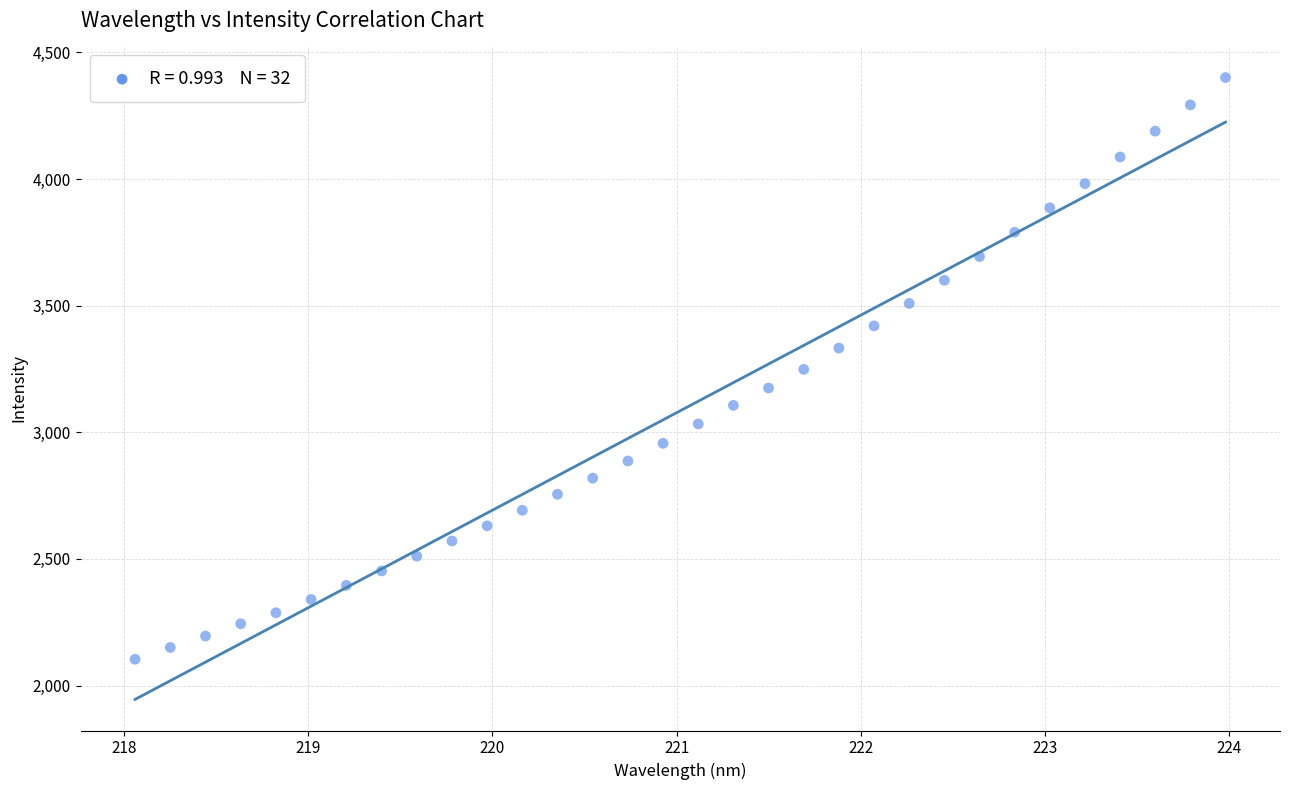

What is the range of X values (max minus min)?

5.9